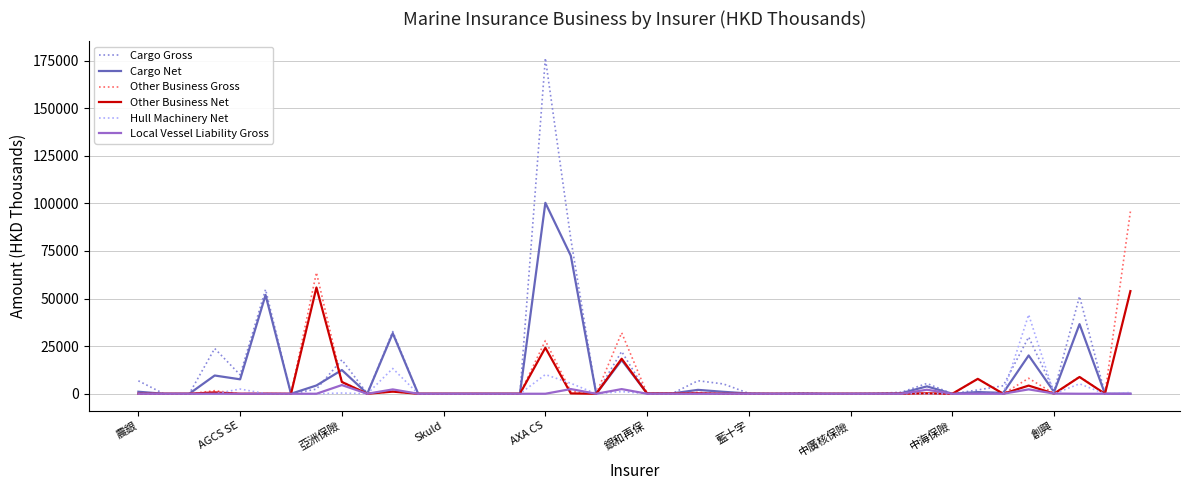

Which series has the widest spread of values?

Cargo Gross